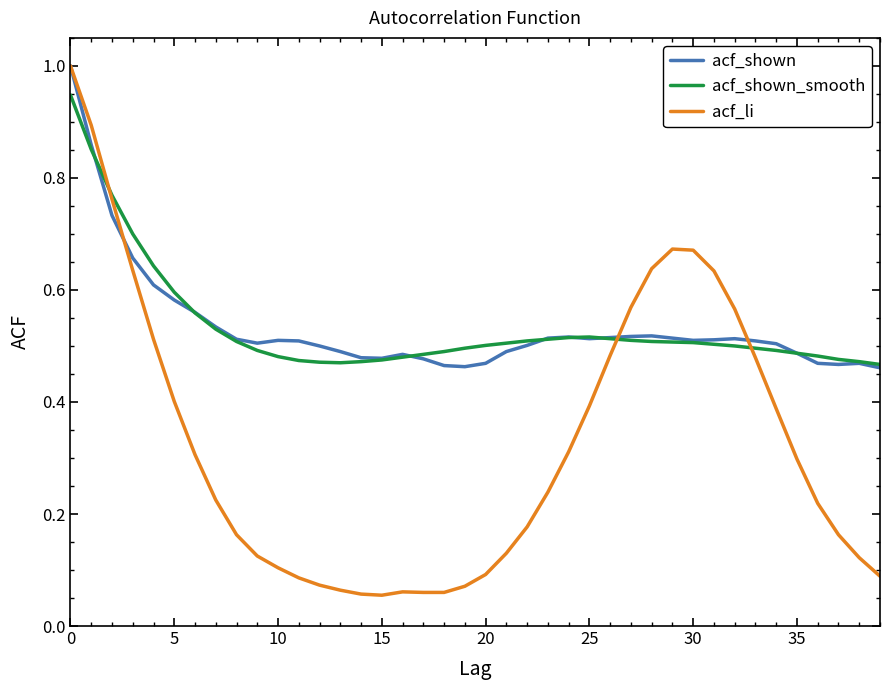

Which series has the widest spread of values?

acf_li